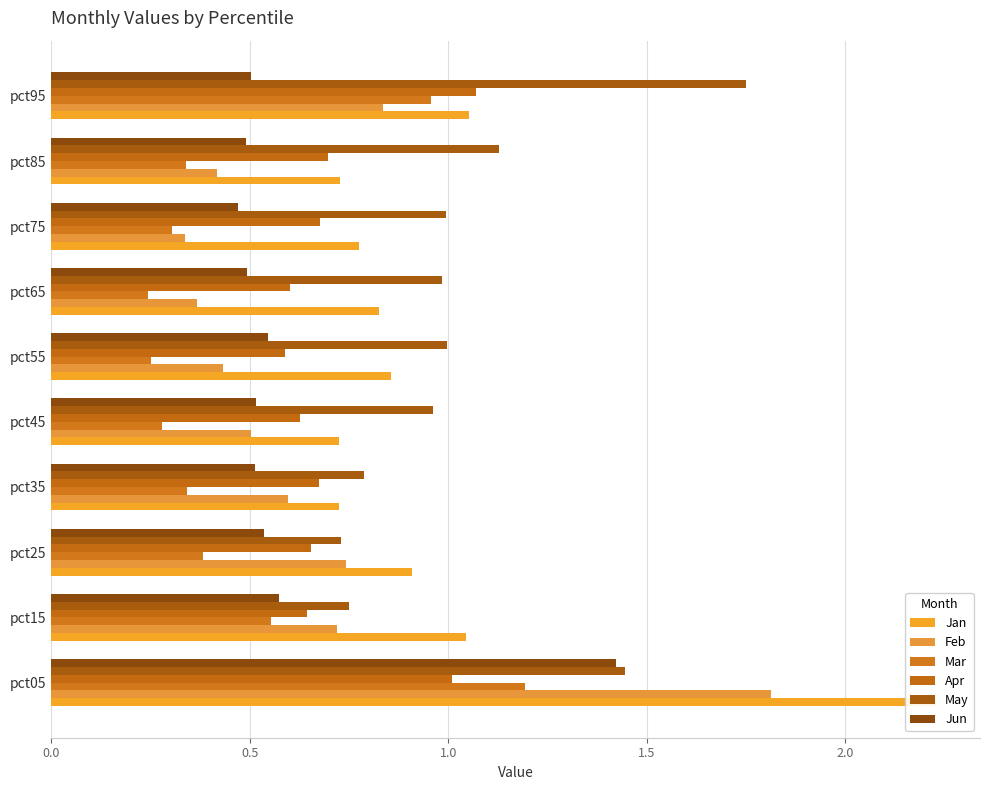

List the series in order of their peak value, lowest first.

Apr, Mar, Jun, May, Feb, Jan